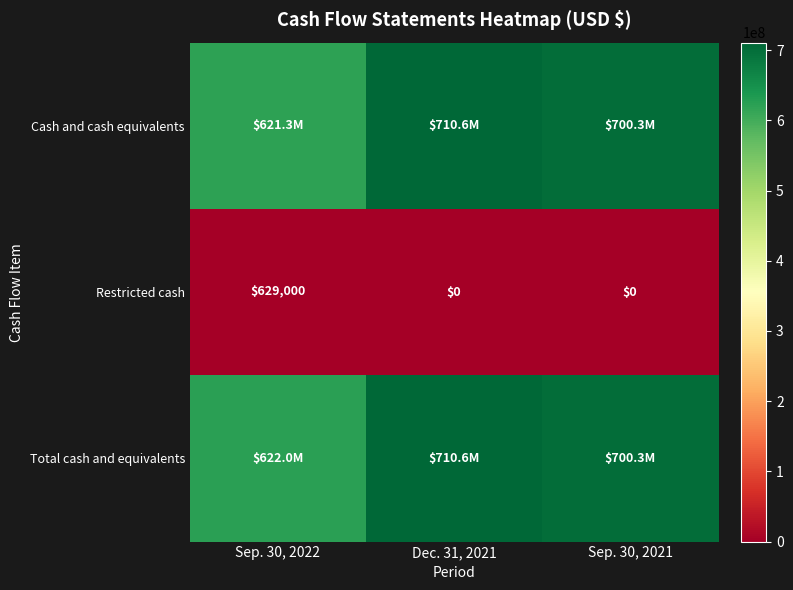

What is the sum of all Restricted cash values?

629000